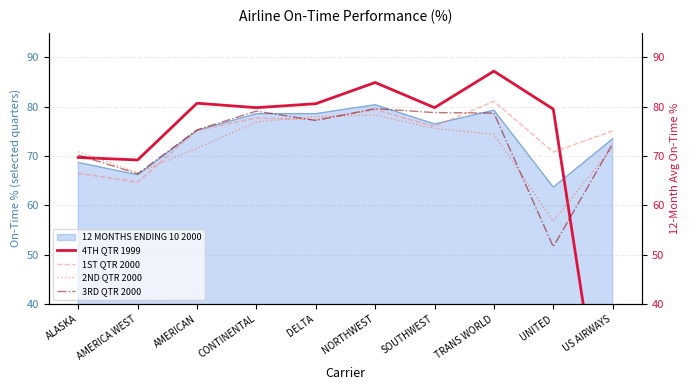

Which category has the highest value in the 2ND QTR 2000 series?

NORTHWEST